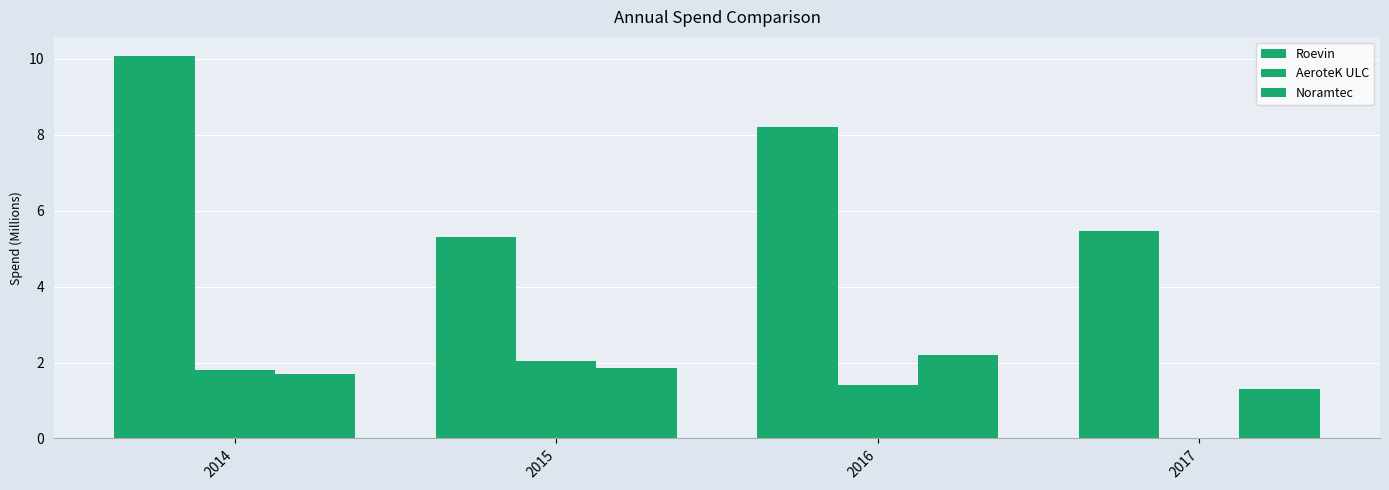

What is the value of the AeroteK ULC bar at the 1st from the left?

1.8